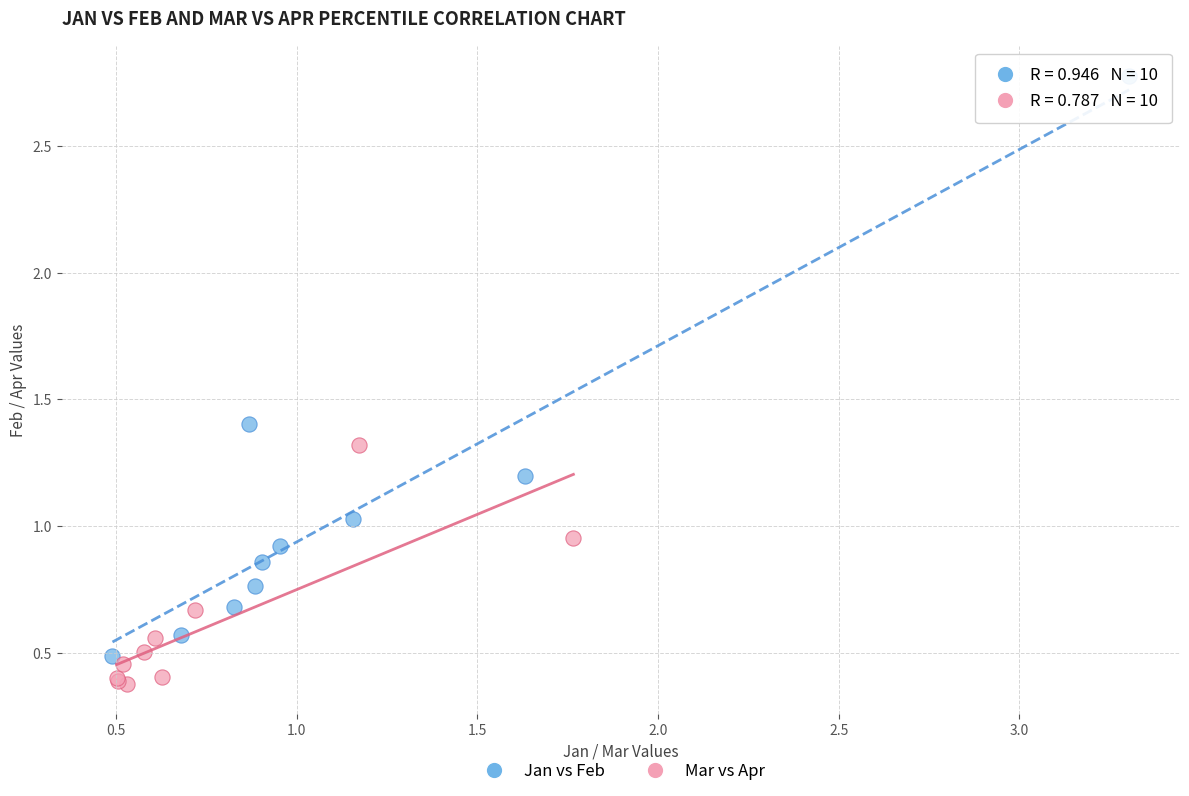

Which series contains the lowest Y value?

Mar vs Apr